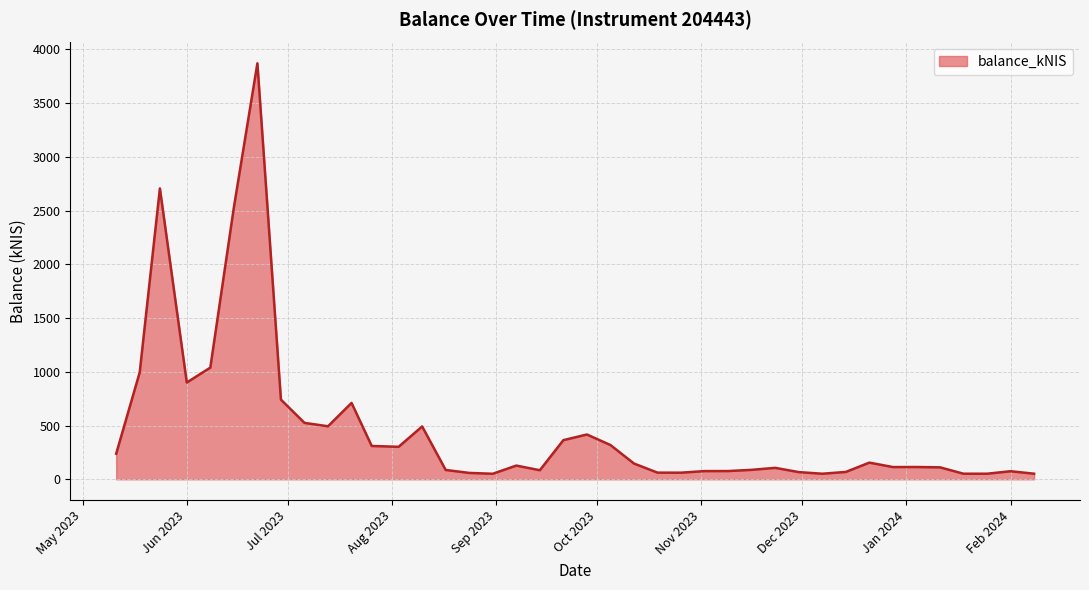

What is the difference between the maximum and minimum values?

3819.2